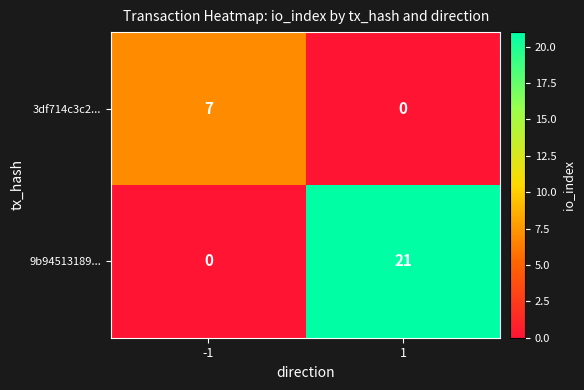

Reading right to left, list all the values displayed in this chart.

3df714c3c2...: 0	7
9b94513189...: 21	0